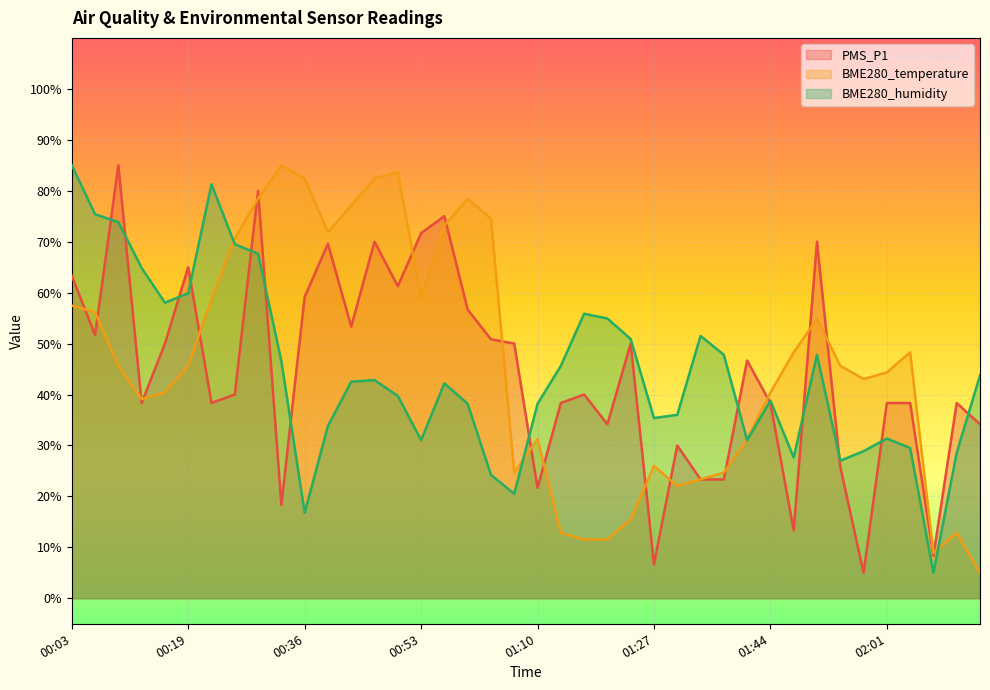

What is the smallest value displayed?

5.0